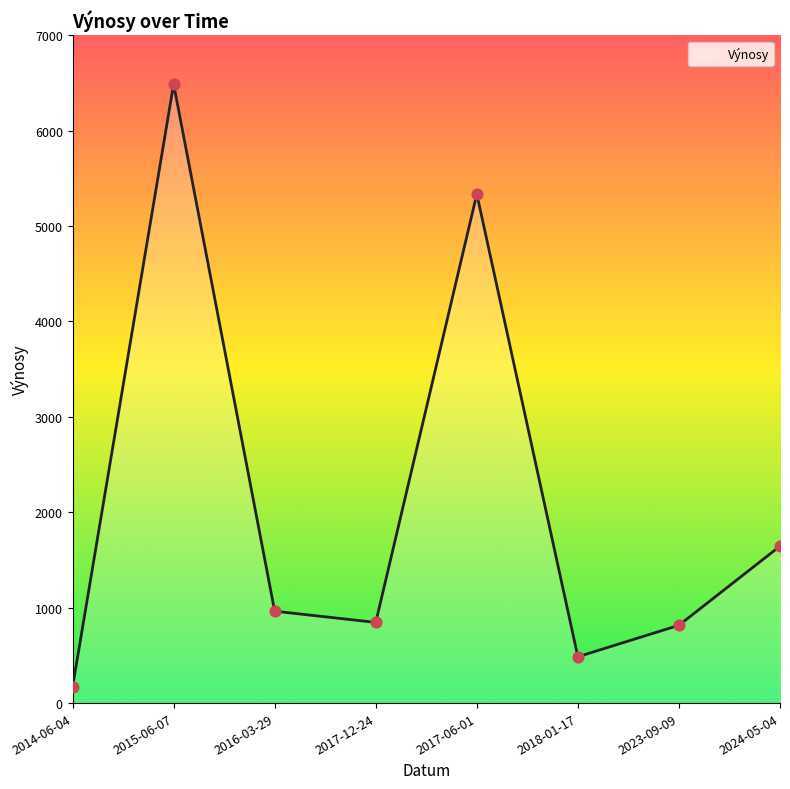

Between 2023-09-09 and 2015-06-07, which is larger?

2015-06-07